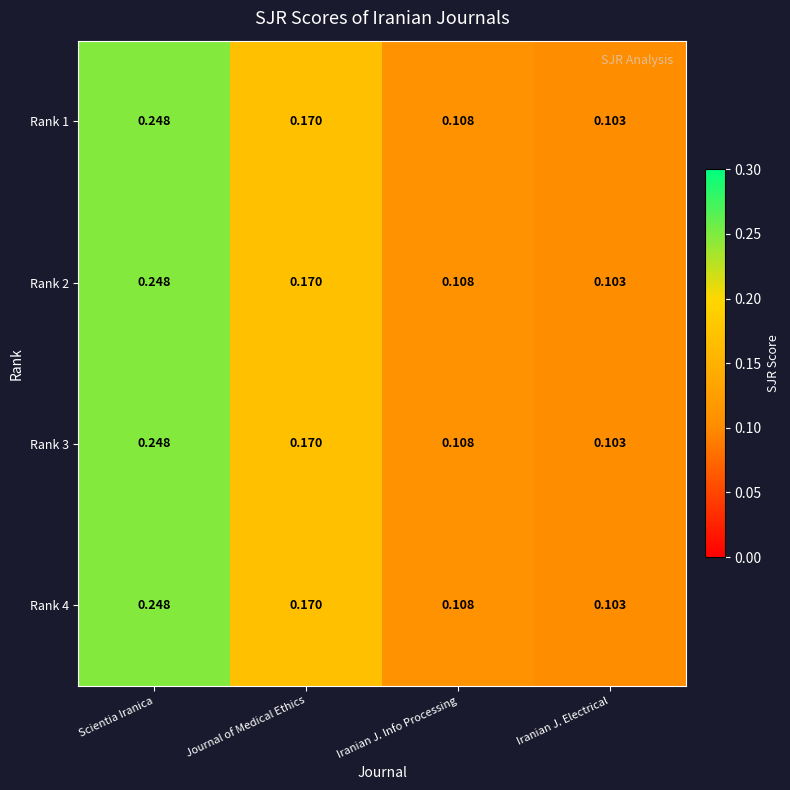

Where is Rank 1 nearest to the value 0?

Iranian J. Electrical